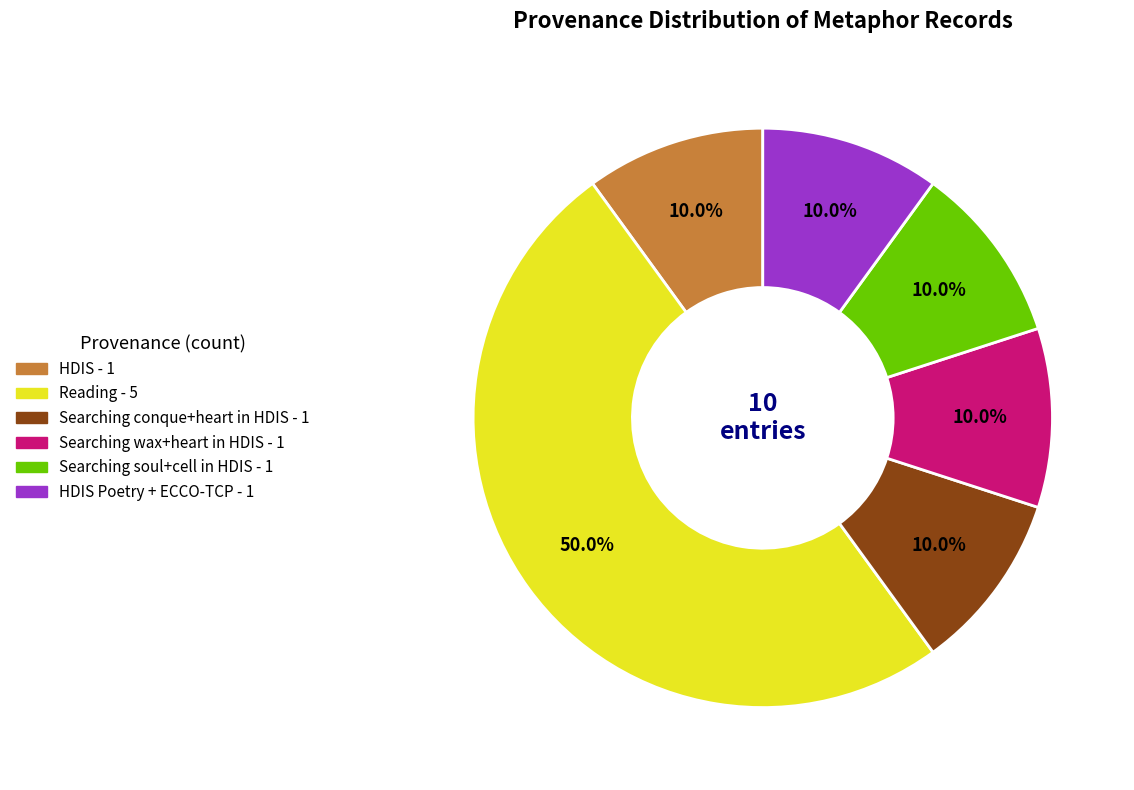

To the nearest percent, what is the average slice percentage?

17%